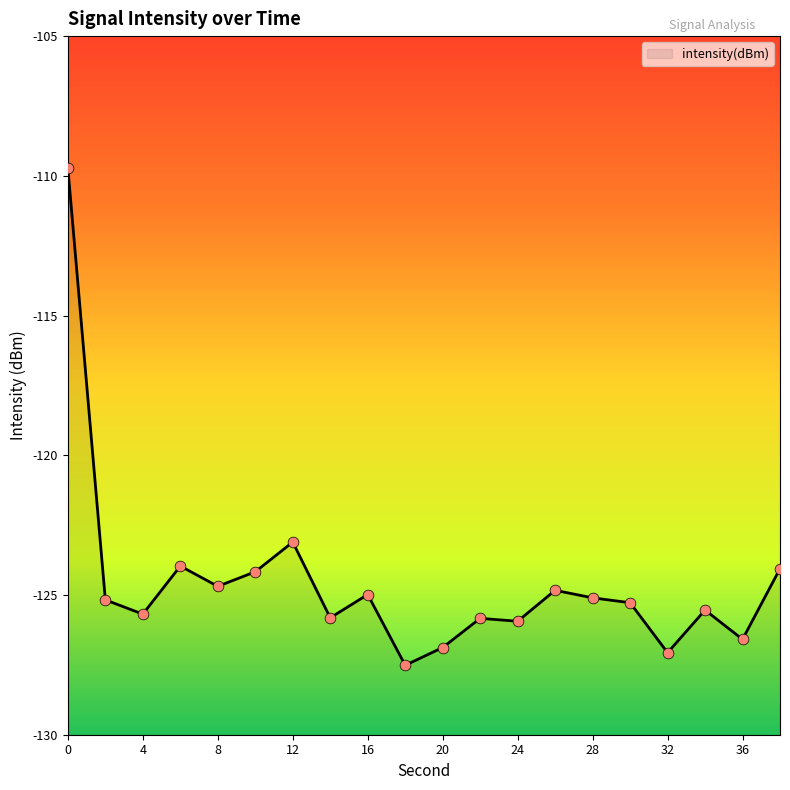

Which has a higher value, 26 or 6?

6